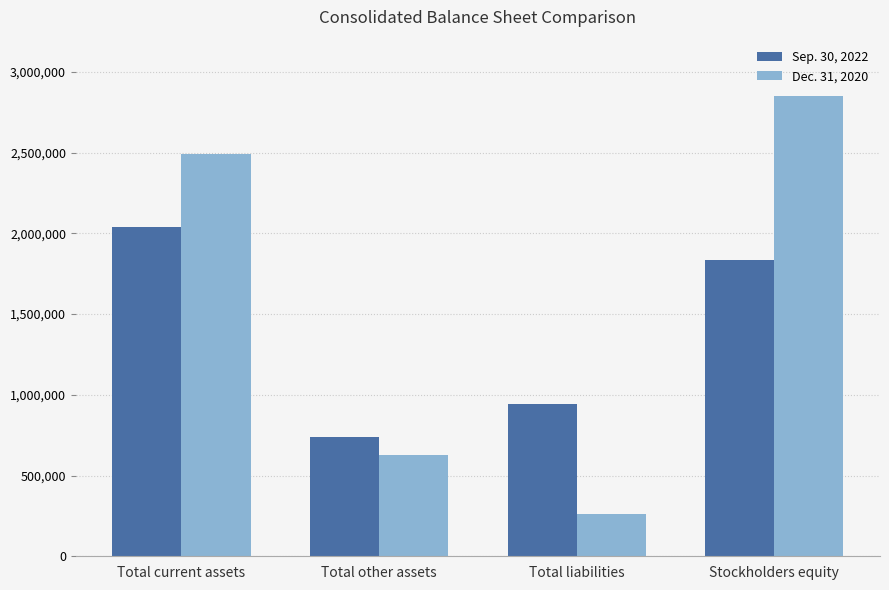

Which series has the widest spread of values?

Dec. 31, 2020